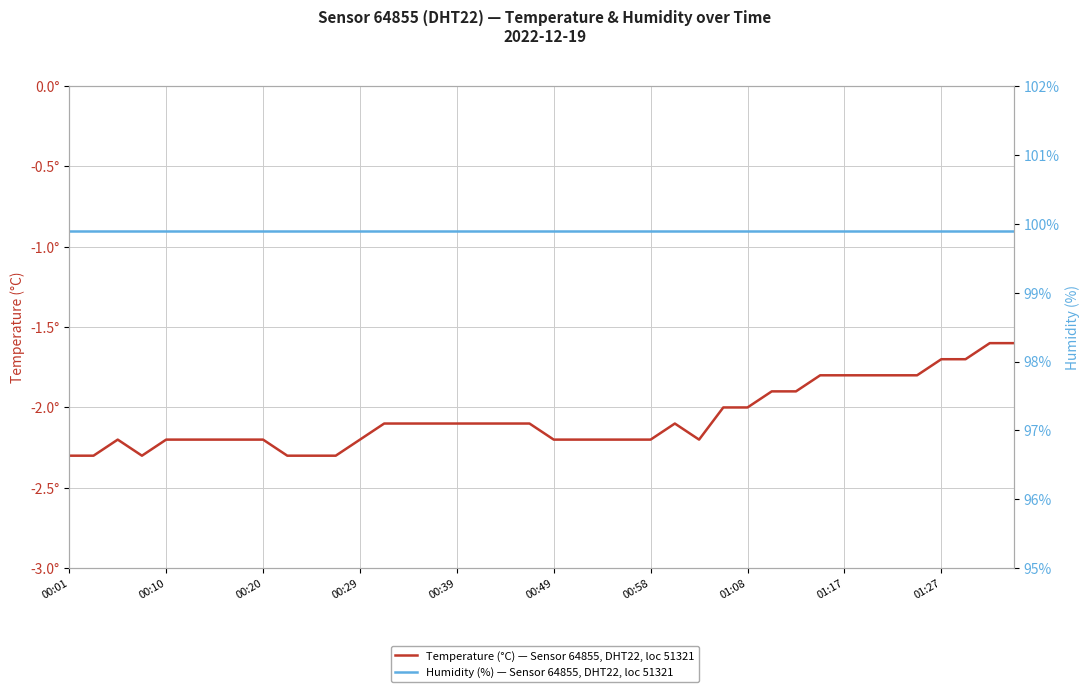

Is the value of Humidity (%) — Sensor 64855, DHT22, loc 51321 at 00:58 greater than the value of Temperature (°C) — Sensor 64855, DHT22, loc 51321 at 00:39?

Yes